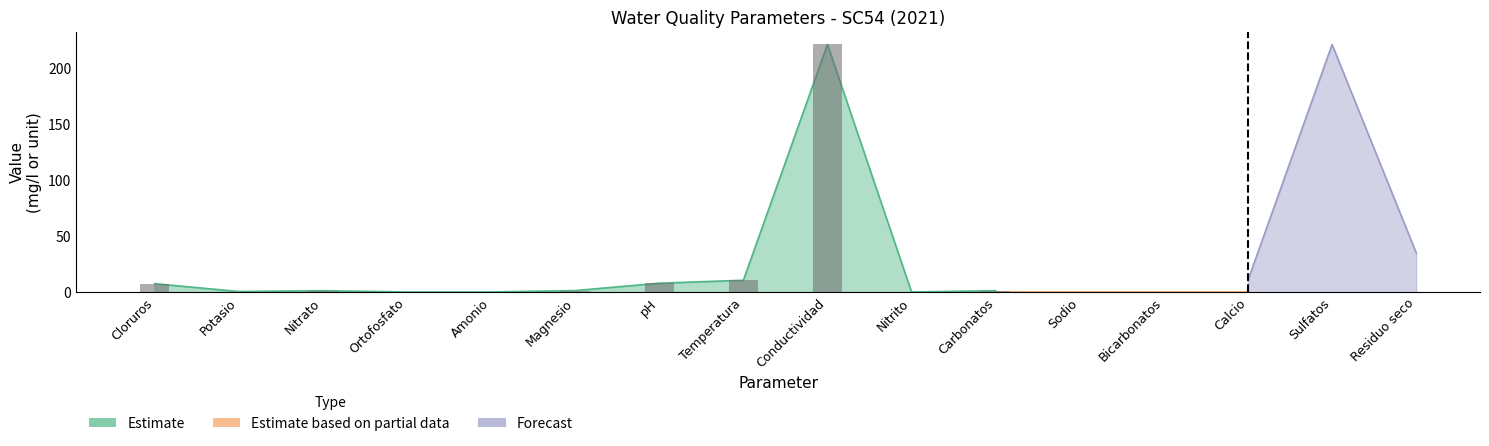

What is the greatest value displayed?

221.0